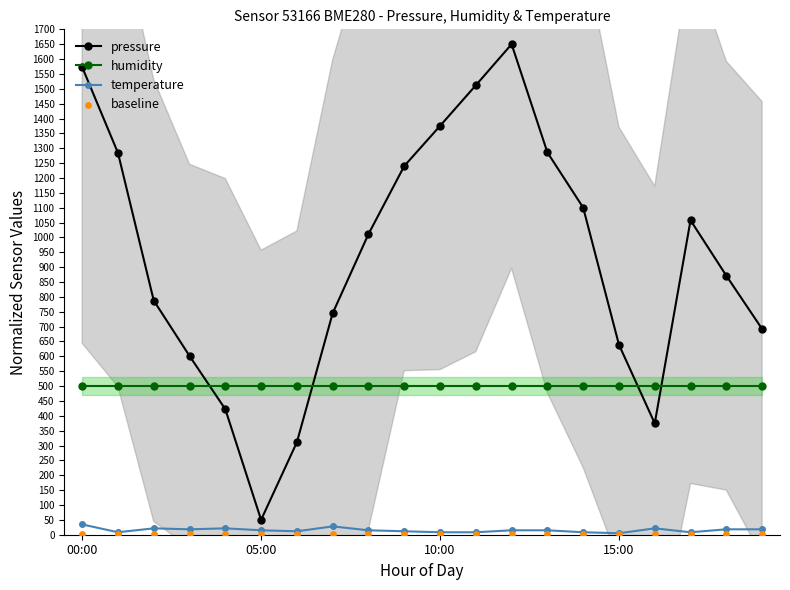

Which series has the widest spread of Y values?

pressure